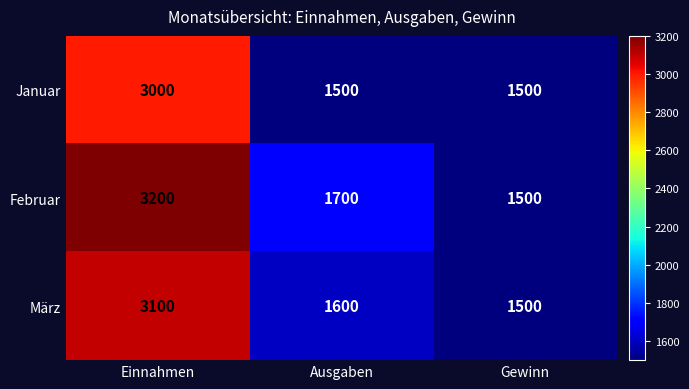

At which category is the sum across all series the highest?

Einnahmen